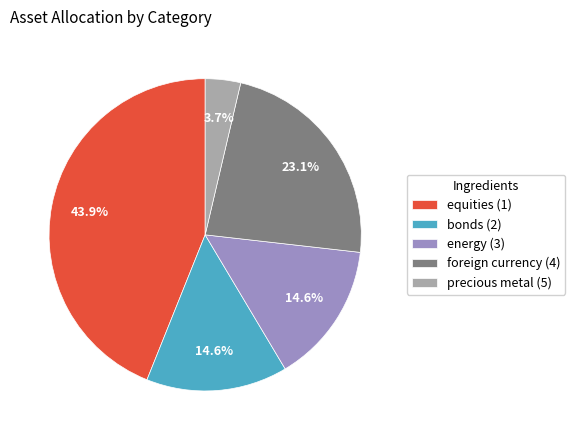

What is the largest slice in the pie chart?

equities (1)